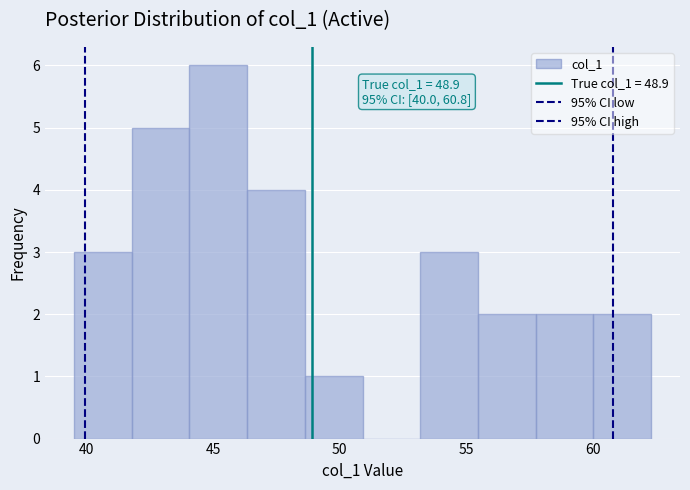

Which range on the x-axis has the tallest bar?

44.0 to 46.5